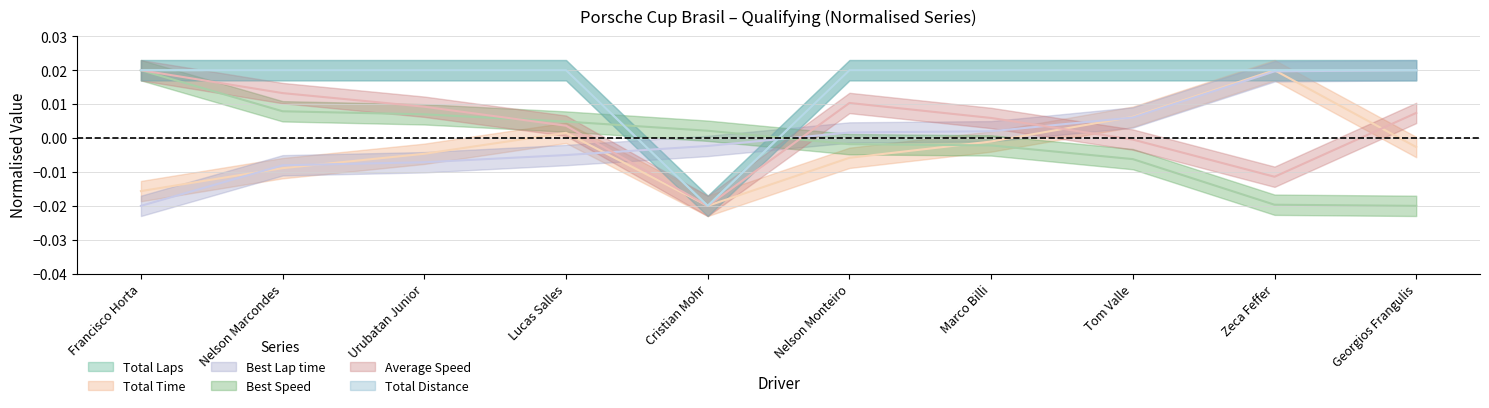

The value of Best Lap time at Urubatan Junior is -0.0. True or false?

False